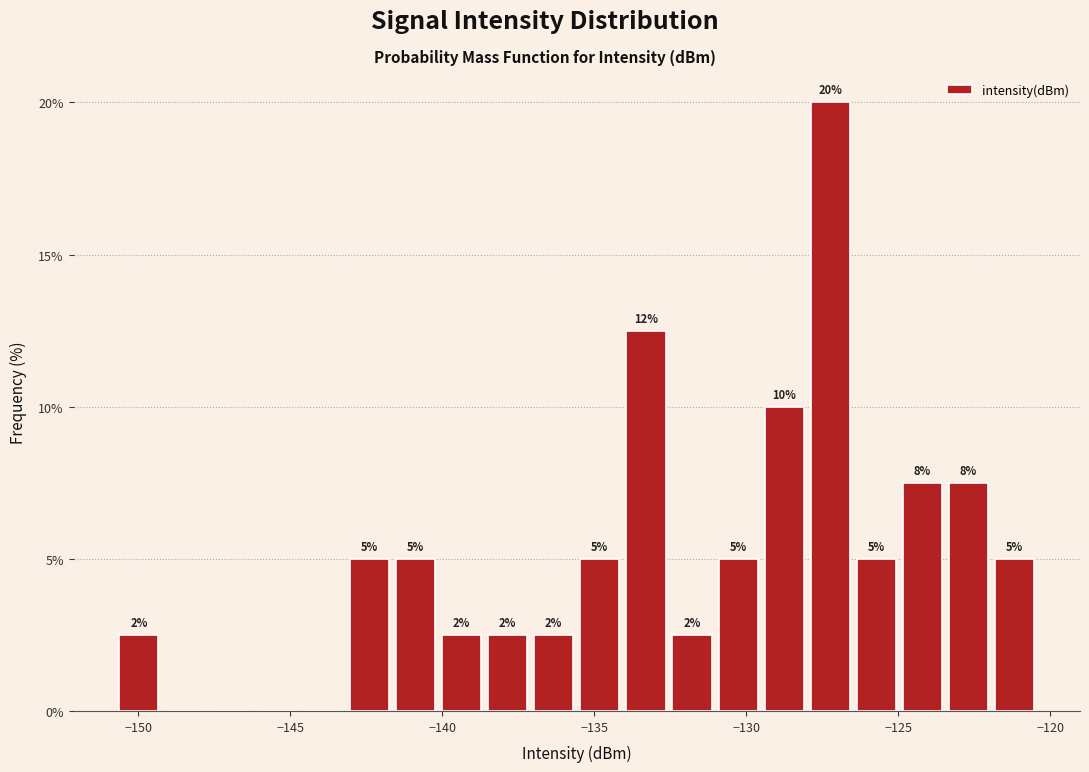

Read against the x-axis, roughly where is the centre of the tallest bar?

-127.0